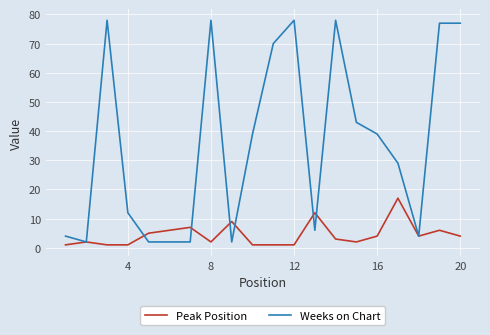

Which series has the widest spread of values?

Weeks on Chart